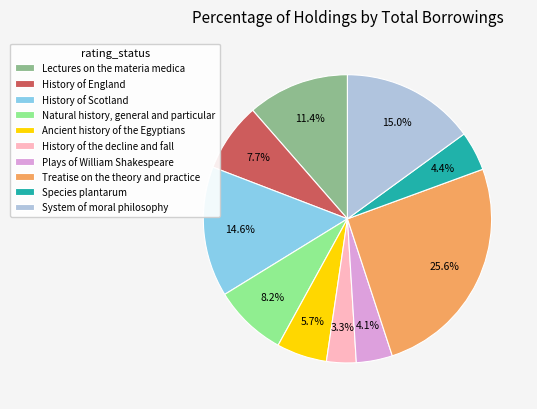

Do Species plantarum and Natural history, general and particular together represent more than half of the pie?

No